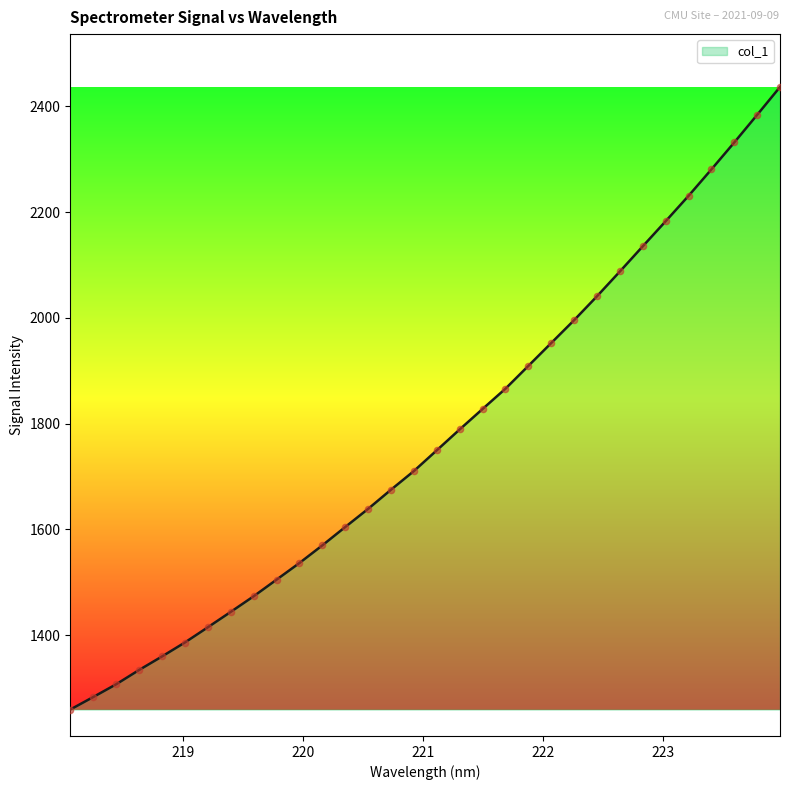

What is the difference between the maximum and minimum values?

1177.2